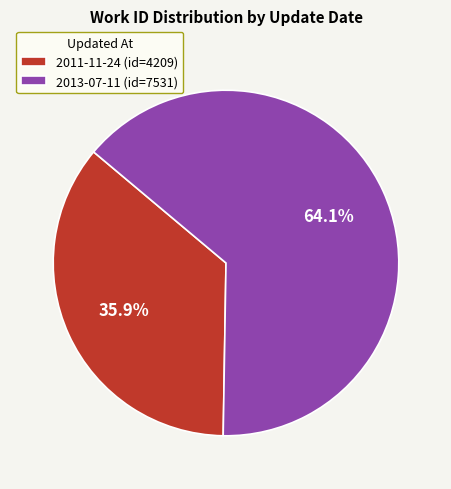

To the nearest percent, what portion does 2011-11-24 represent?

36%